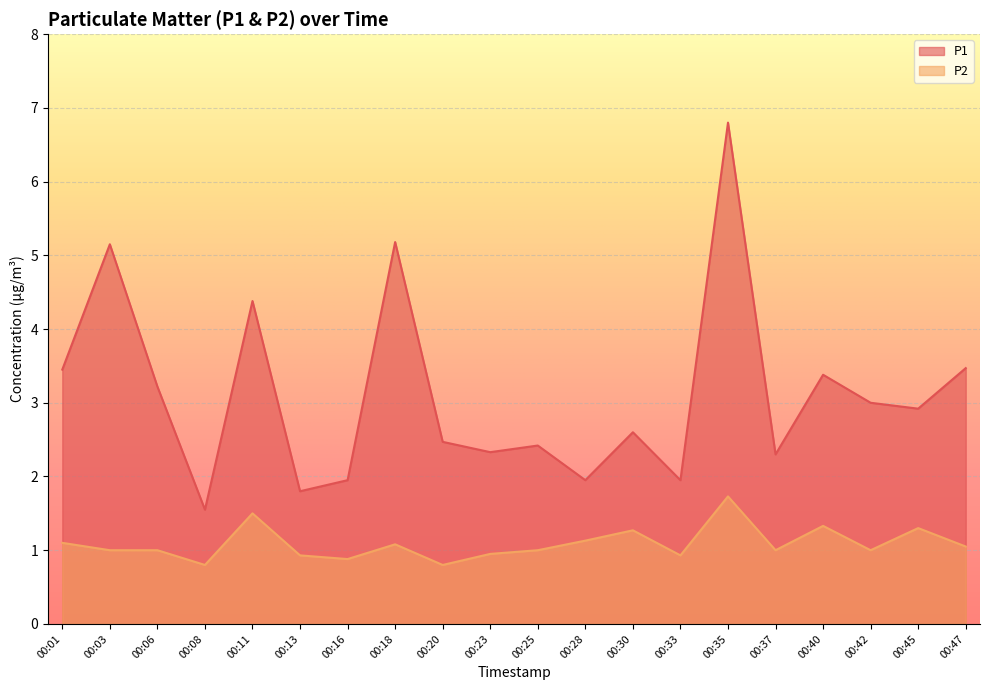

Which category has the highest value across all series?

00:35